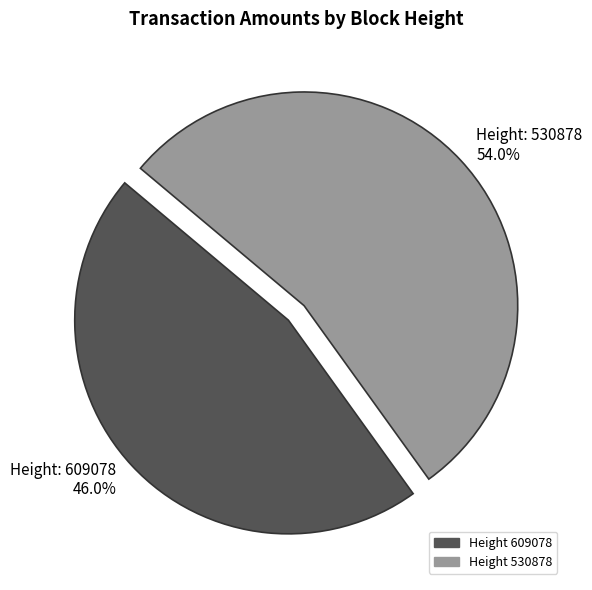

How many slices are in this pie chart?

2